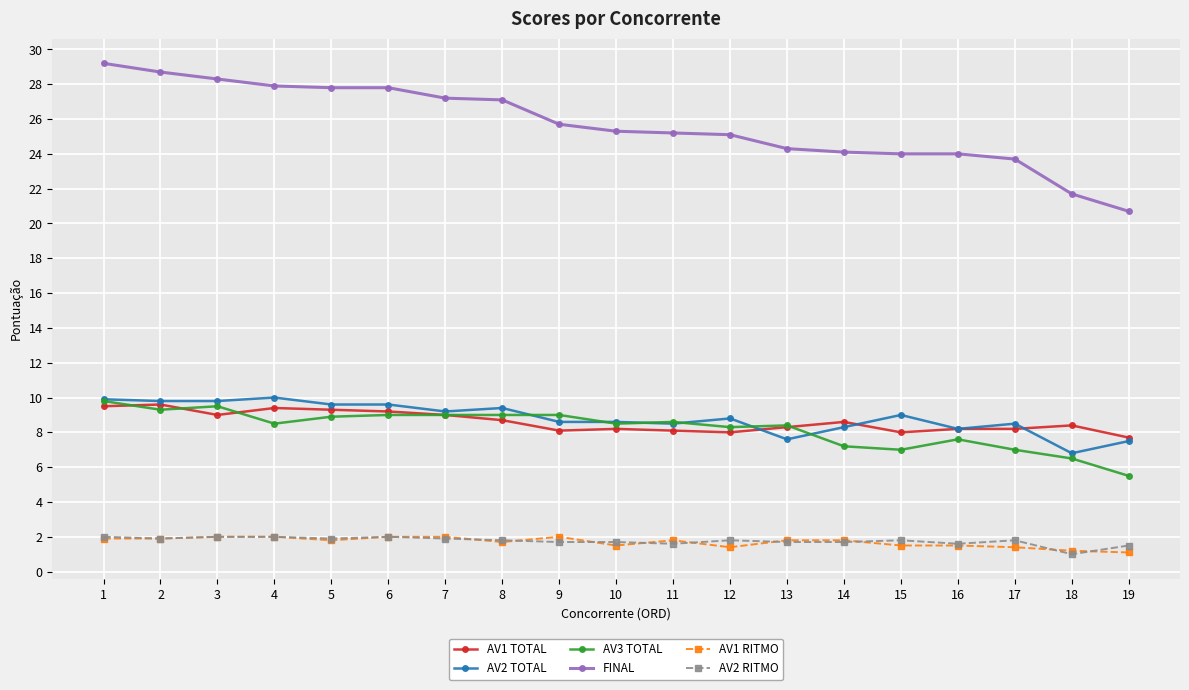

What is the difference between the highest and lowest values at 2?

26.8